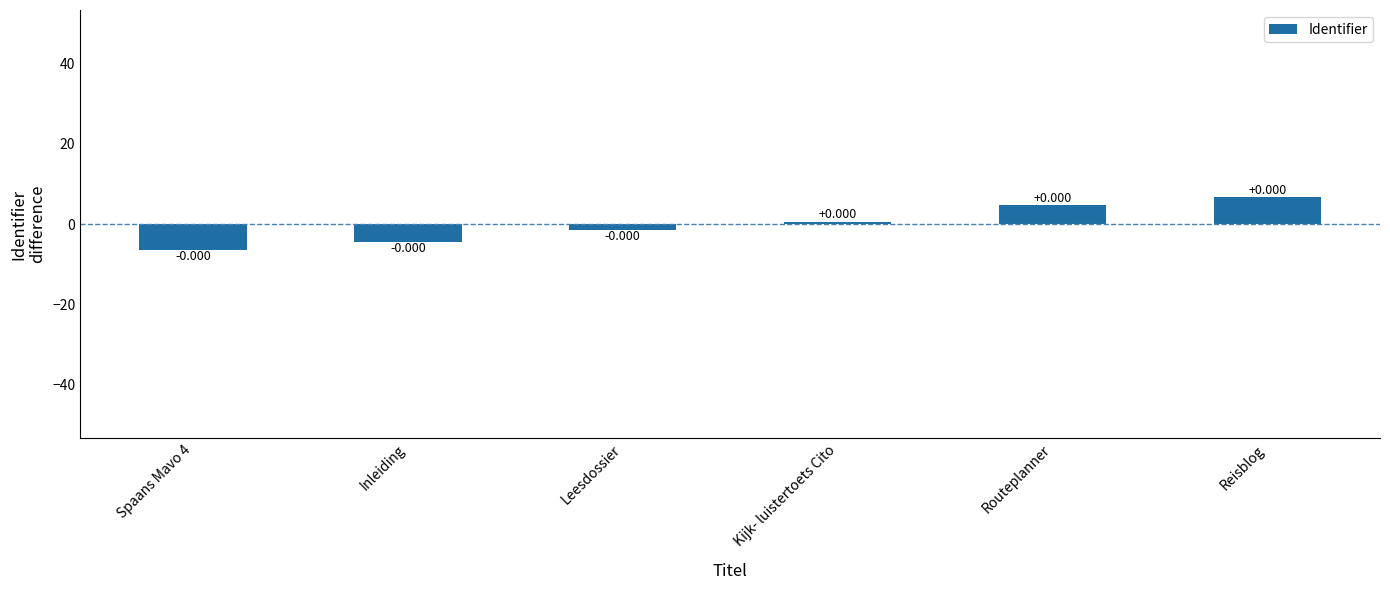

What is the value of the 6th bar from the left?

6.7